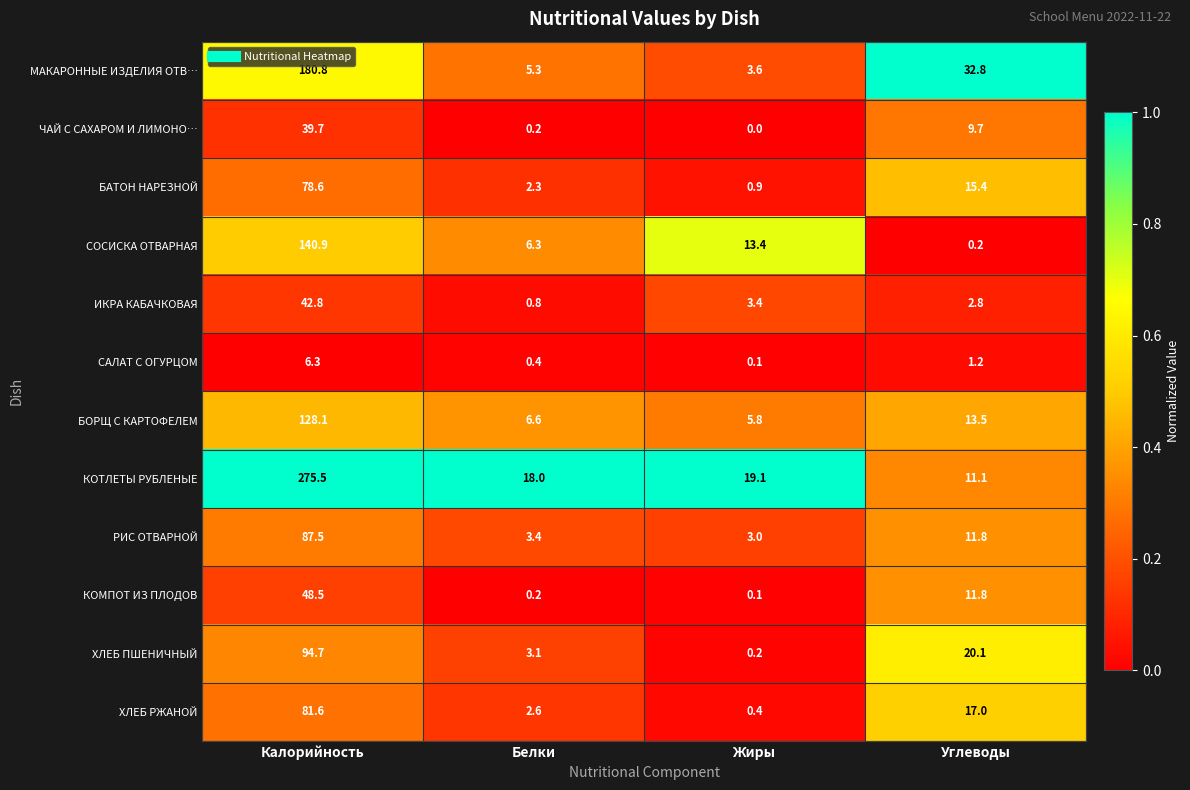

At which category is the sum across all series the highest?

Калорийность